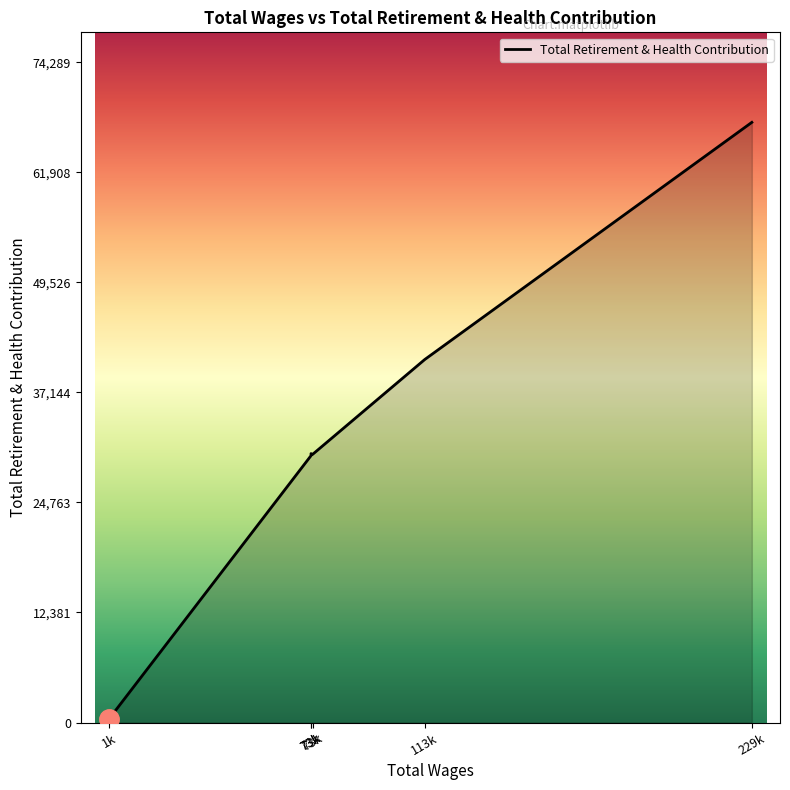

How many lines are shown in the chart?

1